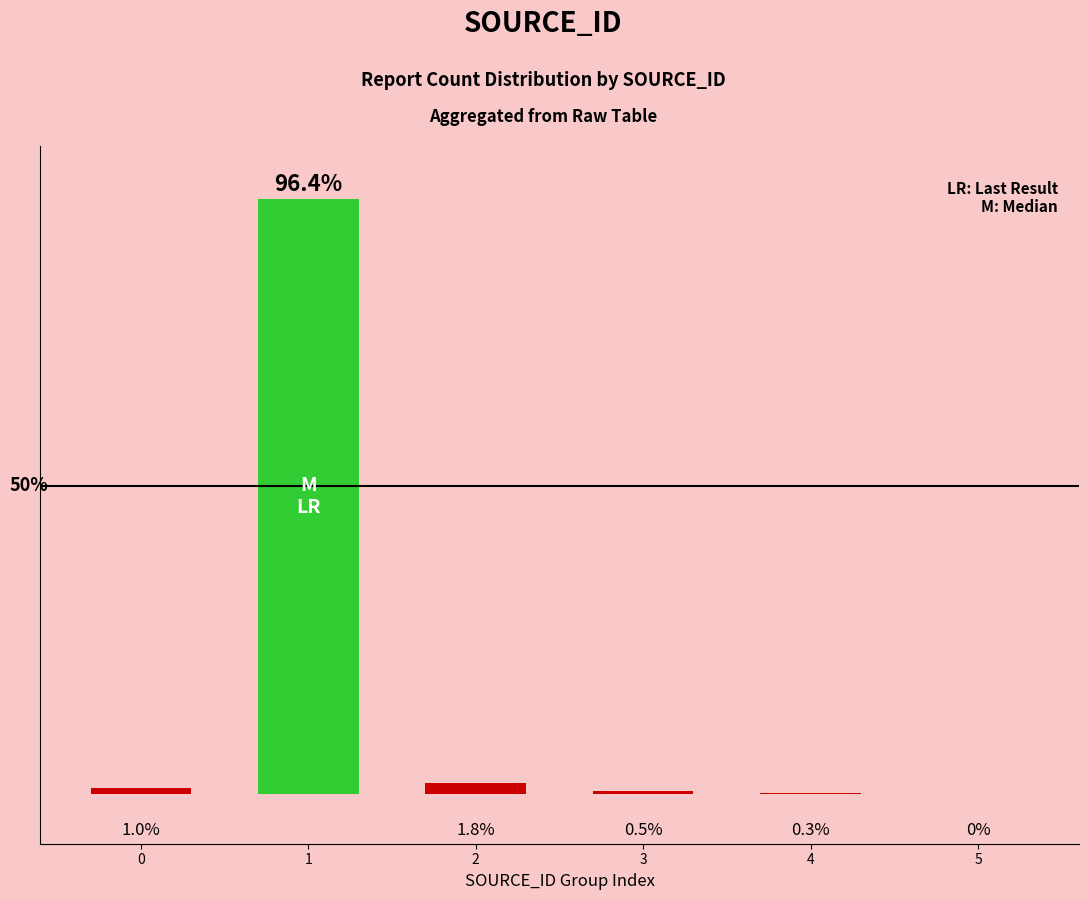

Between 3 and 1, which is larger?

1